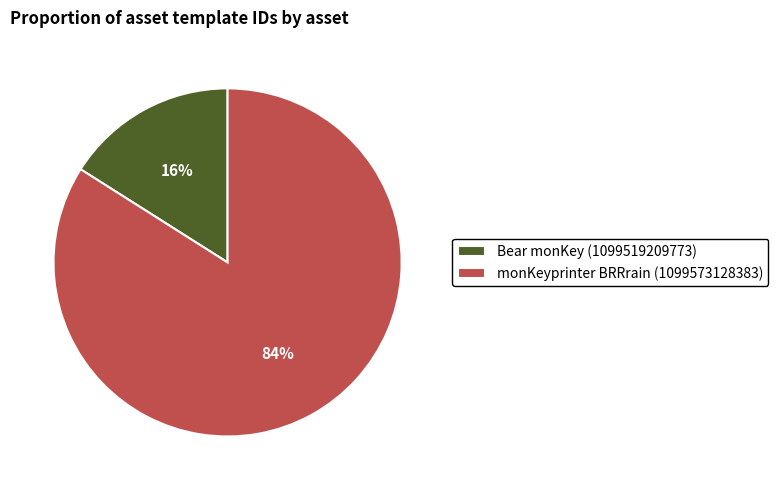

To the nearest percent, what is the difference between the Bear monKey (1099519209773) and monKeyprinter BRRrain (1099573128383) slice percentages?

68%